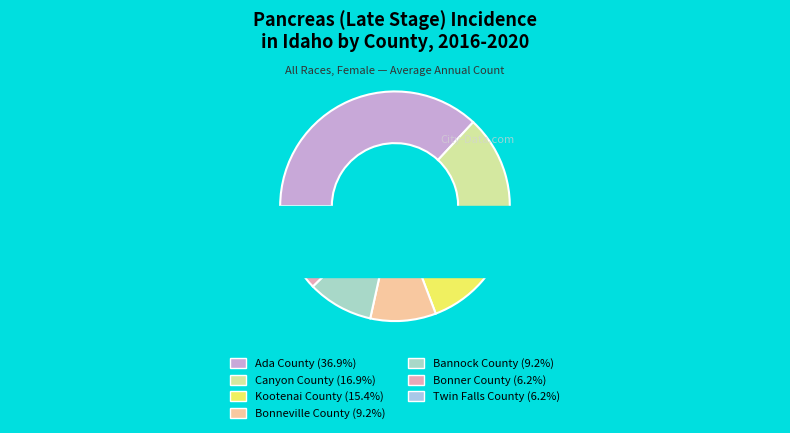

How many segments does this pie chart have?

7